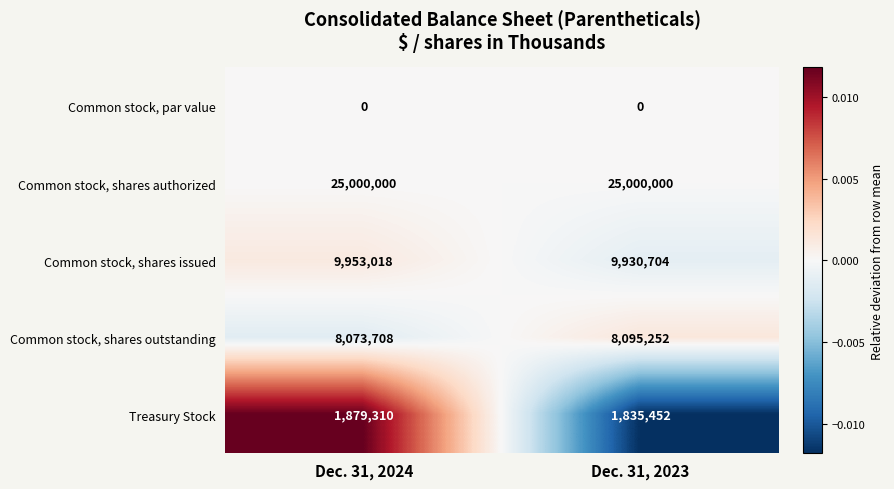

What is the greatest value displayed?

25000000